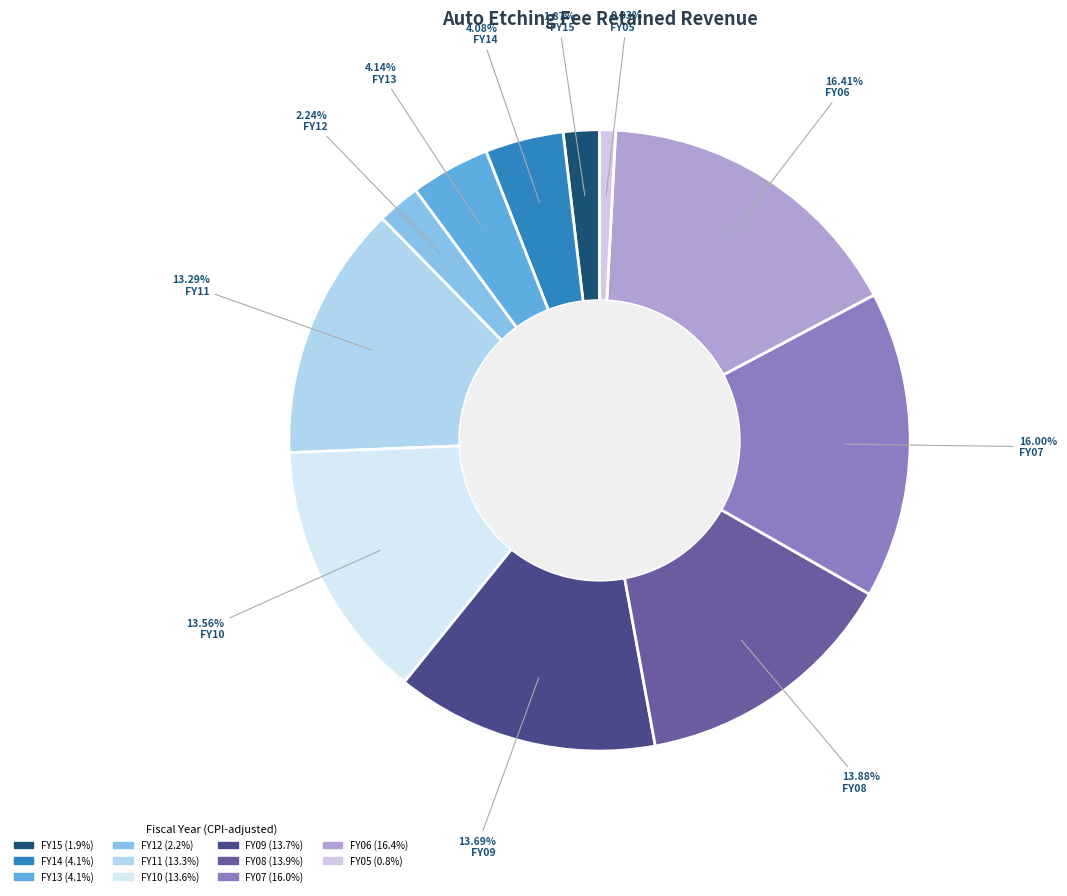

How many segments does this pie chart have?

11